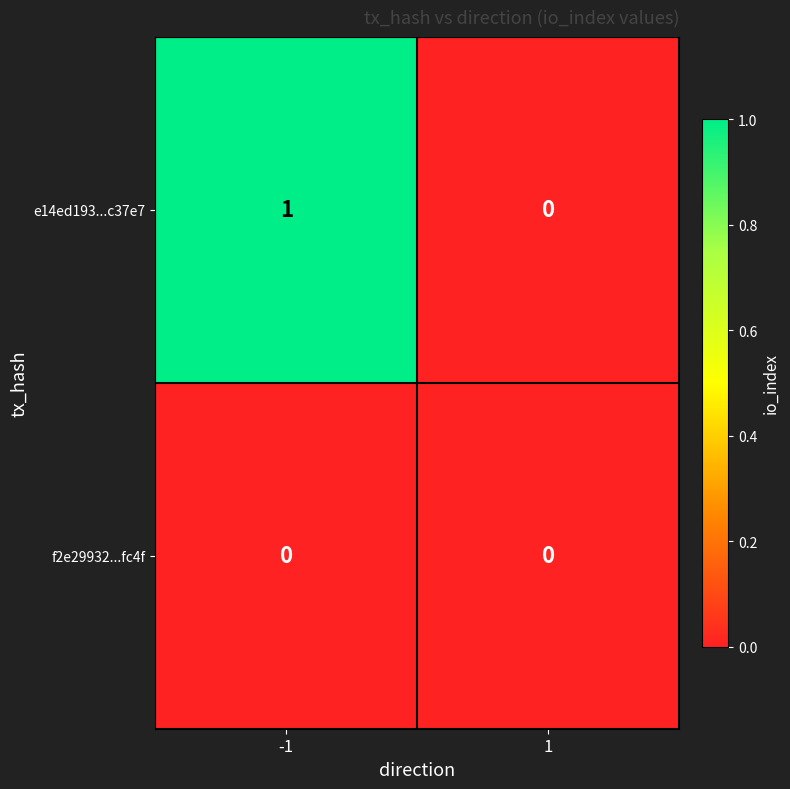

Rank the series by their maximum value, from lowest to highest.

f2e29932...fc4f, e14ed193...c37e7